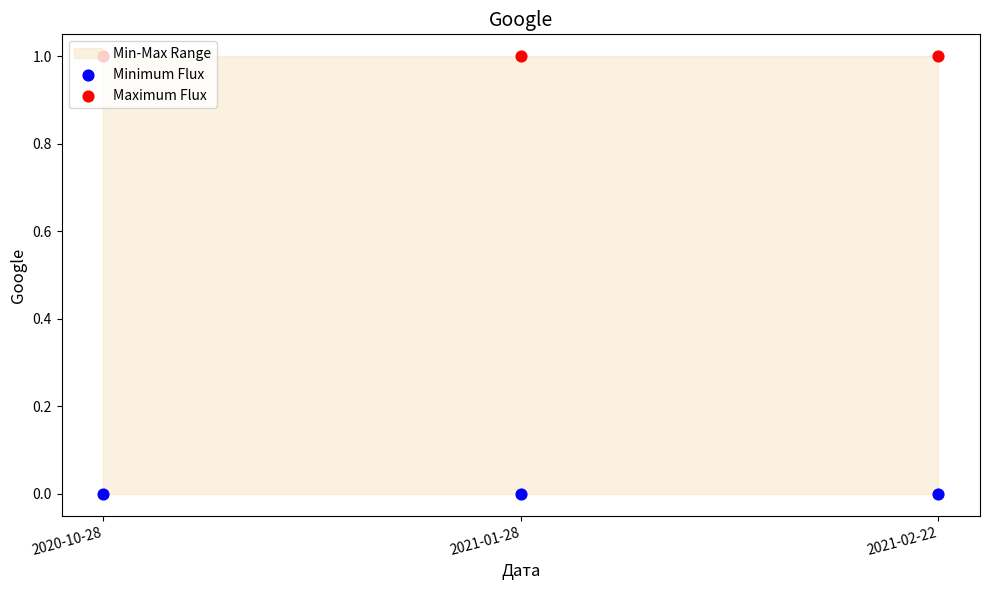

Which series has the largest total across all categories?

Maximum Flux